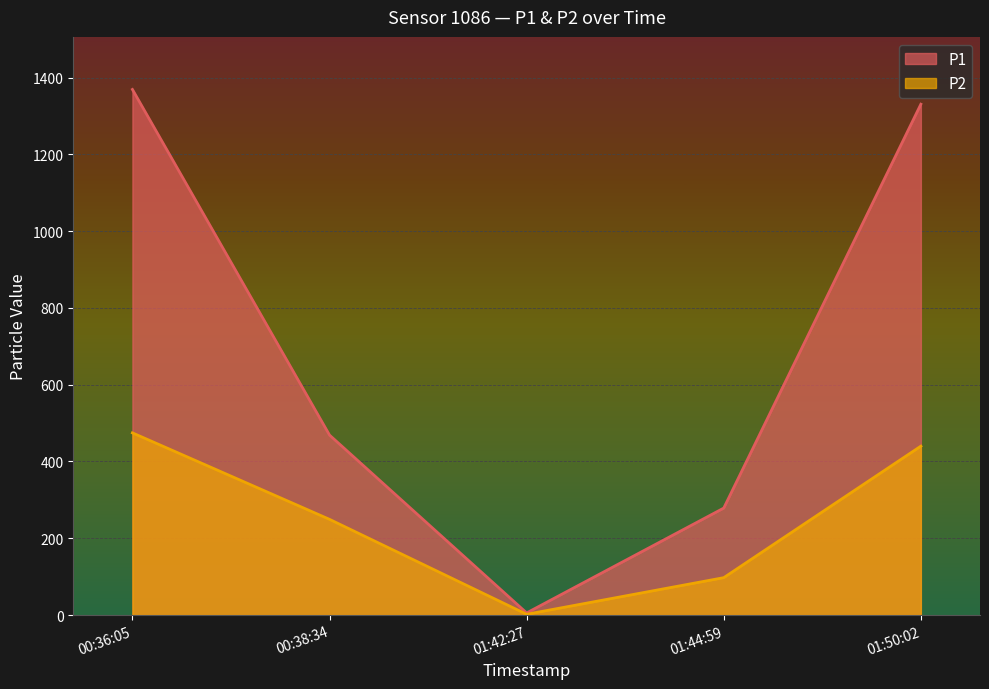

True or false: P2 and P1 intersect in this chart.

False